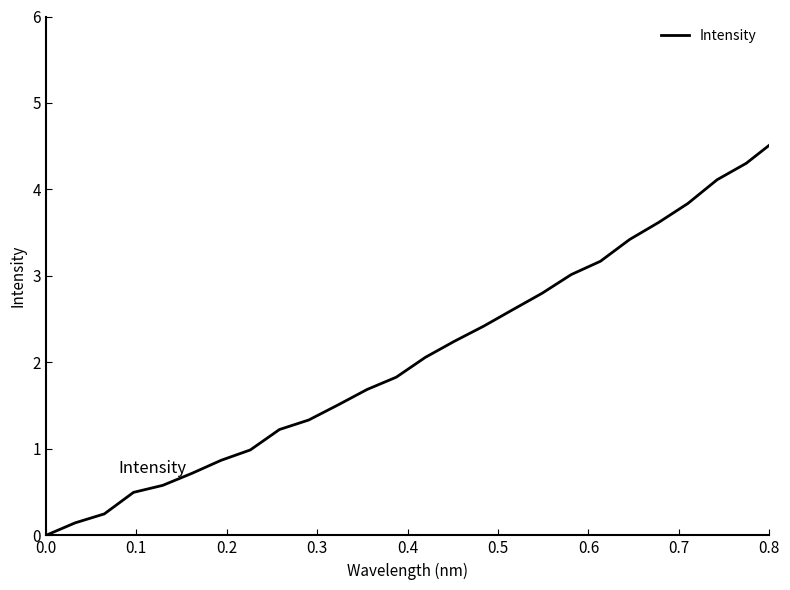

What is the difference between the maximum and minimum values?

6.0